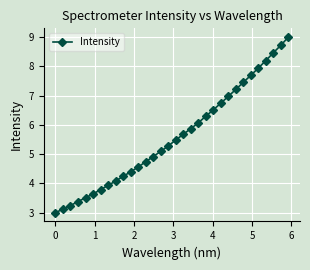

What is the value of the 28th point from the left?

7.9